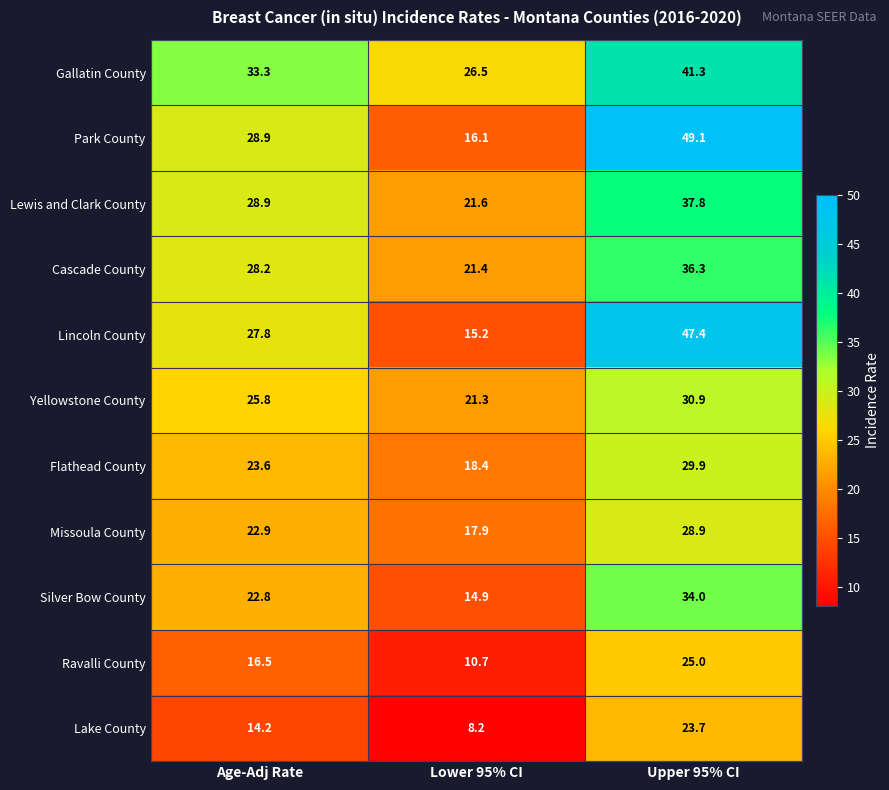

Which series has the largest range (max minus min)?

Park County